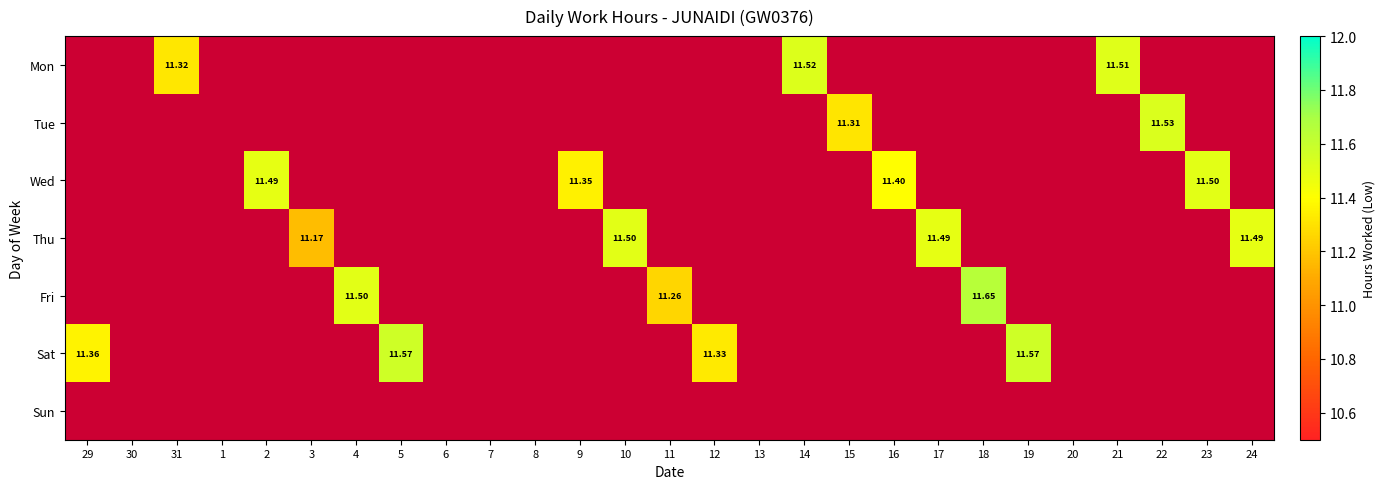

Between 11 and 20, which series saw the biggest shift?

Fri